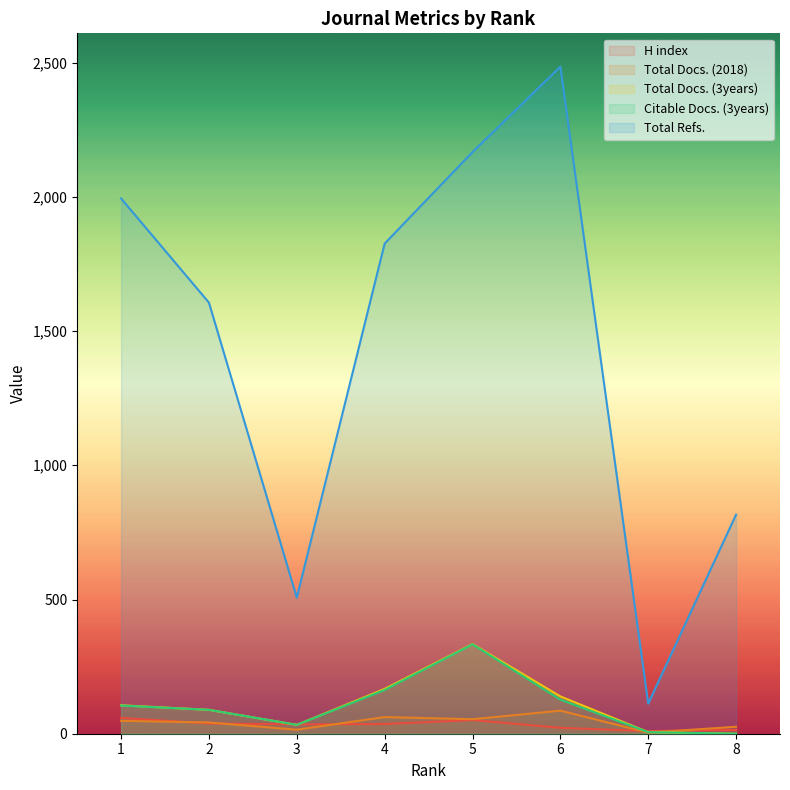

Where is the first local maximum for Total Refs.?

6